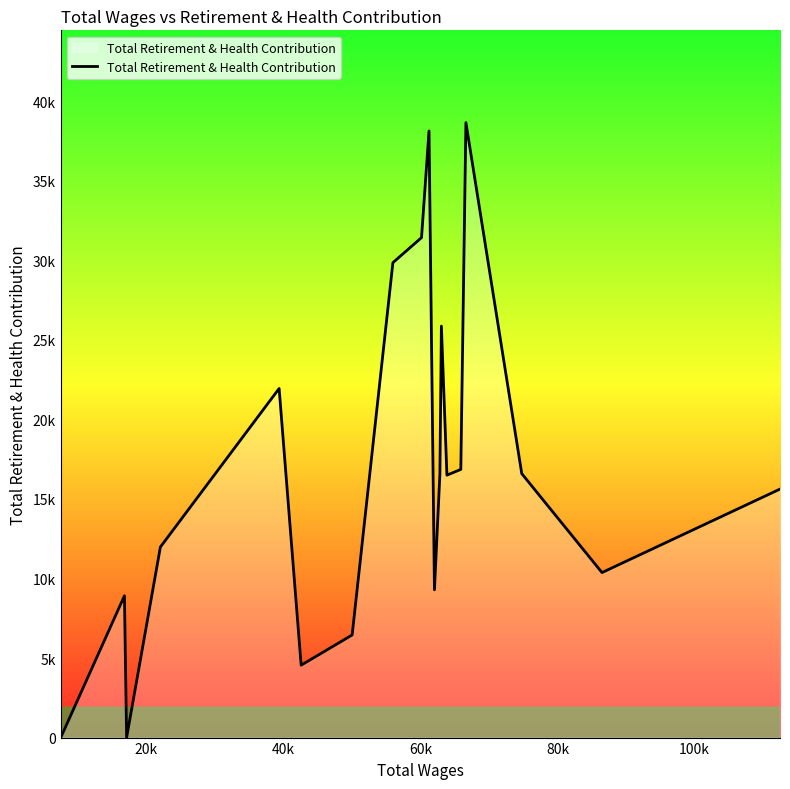

What is the difference between the maximum and minimum values?

38645